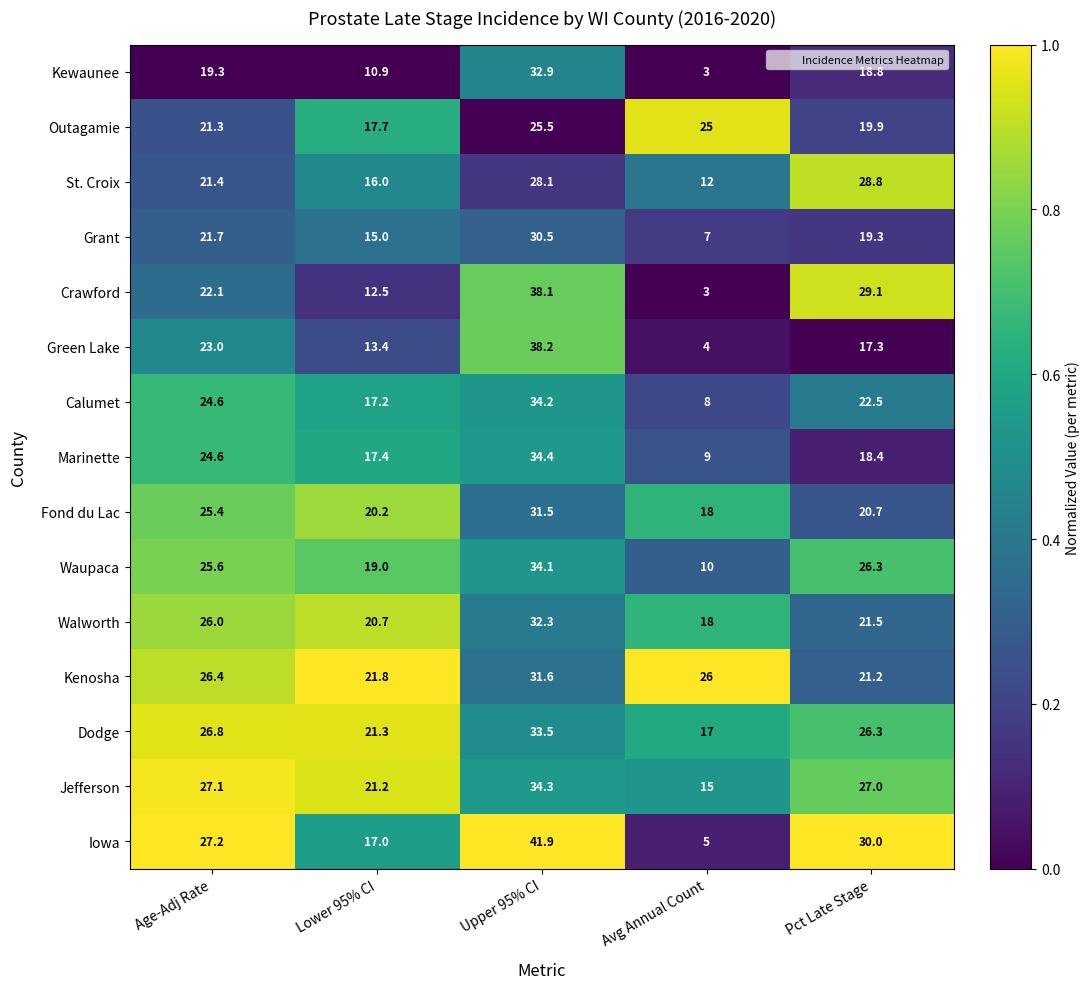

Count the number of categories in the chart.

5